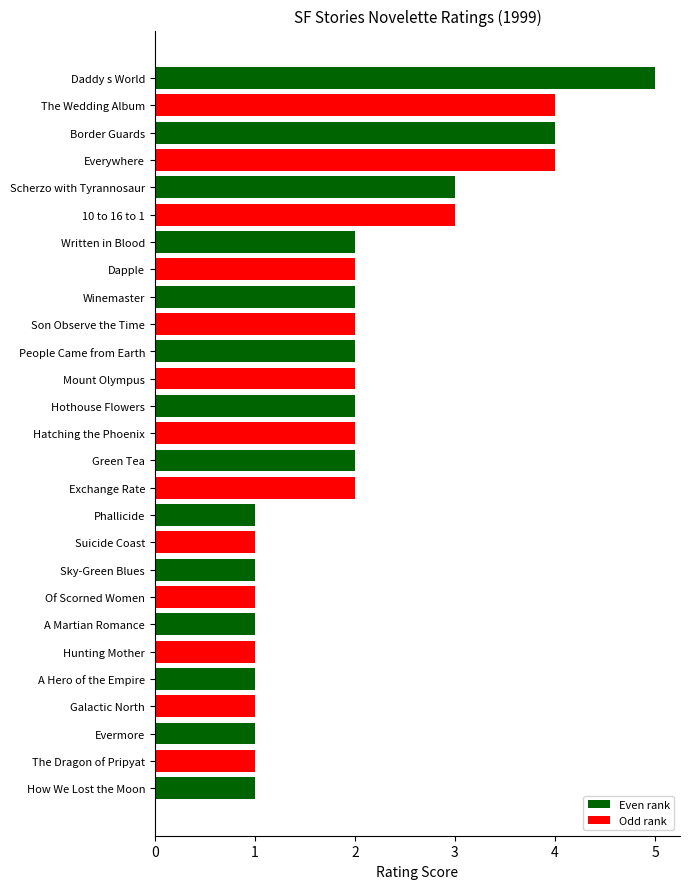

Reading left to right, extract all data points from this chart.

How We Lost the Moon=1	The Dragon of Pripyat=1	Evermore=1	Exchange Rate=2	Galactic North=1	Green Tea=2	Hatching the Phoenix=2	10 to 16 to 1=3	A Hero of the Empire=1	Everywhere=4	Hothouse Flowers=2	Hunting Mother=1	A Martian Romance=1	Mount Olympus=2	Border Guards=4	People Came from Earth=2	Scherzo with Tyrannosaur=3	Of Scorned Women=1	Son Observe the Time=2	Daddy s World=5	The Wedding Album=4	Winemaster=2	Sky-Green Blues=1	Suicide Coast=1	Dapple=2	Written in Blood=2	Phallicide=1